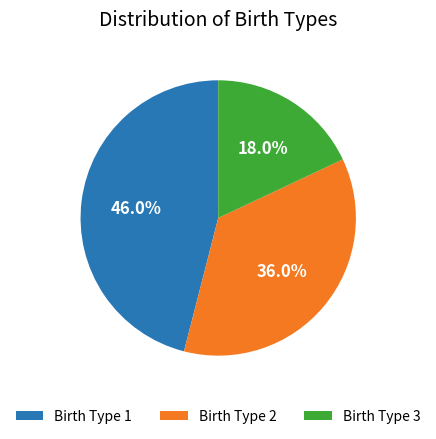

How much of the chart is everything except Birth Type 3?

82.0%